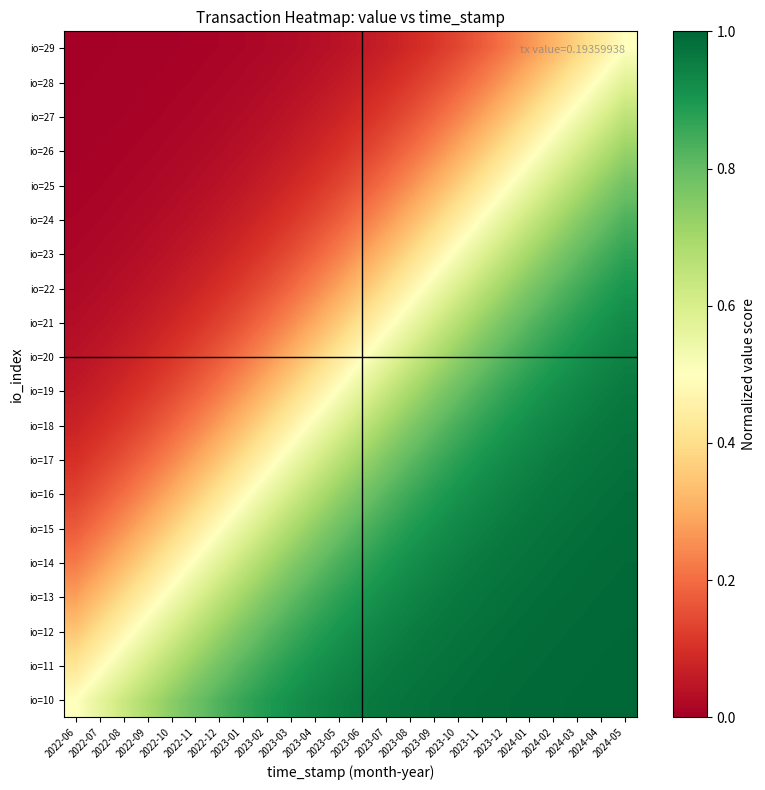

Reading right to left, what are all the values shown in this chart?

io=10: 2024-05=1.0	2024-04=1.0	2024-03=1.0	2024-02=1.0	2024-01=1.0	2023-12=1.0	2023-11=1.0	2023-10=1.0	2023-09=1.0	2023-08=1.0	2023-07=1.0	2023-06=1.0	2023-05=0.9	2023-04=0.9	2023-03=0.9	2023-02=0.9	2023-01=0.9	2022-12=0.8	2022-11=0.8	2022-10=0.7	2022-09=0.7	2022-08=0.6	2022-07=0.6	2022-06=0.5
io=11: 2024-05=1.0	2024-04=1.0	2024-03=1.0	2024-02=1.0	2024-01=1.0	2023-12=1.0	2023-11=1.0	2023-10=1.0	2023-09=1.0	2023-08=1.0	2023-07=1.0	2023-06=0.9	2023-05=0.9	2023-04=0.9	2023-03=0.9	2023-02=0.9	2023-01=0.8	2022-12=0.8	2022-11=0.7	2022-10=0.7	2022-09=0.6	2022-08=0.6	2022-07=0.5	2022-06=0.4
io=12: 2024-05=1.0	2024-04=1.0	2024-03=1.0	2024-02=1.0	2024-01=1.0	2023-12=1.0	2023-11=1.0	2023-10=1.0	2023-09=1.0	2023-08=1.0	2023-07=0.9	2023-06=0.9	2023-05=0.9	2023-04=0.9	2023-03=0.8	2023-02=0.8	2023-01=0.8	2022-12=0.7	2022-11=0.7	2022-10=0.6	2022-09=0.5	2022-08=0.5	2022-07=0.4	2022-06=0.3
io=13: 2024-05=1.0	2024-04=1.0	2024-03=1.0	2024-02=1.0	2024-01=1.0	2023-12=1.0	2023-11=1.0	2023-10=1.0	2023-09=1.0	2023-08=0.9	2023-07=0.9	2023-06=0.9	2023-05=0.9	2023-04=0.8	2023-03=0.8	2023-02=0.8	2023-01=0.7	2022-12=0.7	2022-11=0.6	2022-10=0.5	2022-09=0.5	2022-08=0.4	2022-07=0.3	2022-06=0.3
io=14: 2024-05=1.0	2024-04=1.0	2024-03=1.0	2024-02=1.0	2024-01=1.0	2023-12=1.0	2023-11=1.0	2023-10=0.9	2023-09=0.9	2023-08=0.9	2023-07=0.9	2023-06=0.9	2023-05=0.8	2023-04=0.8	2023-03=0.7	2023-02=0.7	2023-01=0.6	2022-12=0.6	2022-11=0.5	2022-10=0.4	2022-09=0.4	2022-08=0.3	2022-07=0.3	2022-06=0.2
io=15: 2024-05=1.0	2024-04=1.0	2024-03=1.0	2024-02=1.0	2024-01=1.0	2023-12=1.0	2023-11=0.9	2023-10=0.9	2023-09=0.9	2023-08=0.9	2023-07=0.9	2023-06=0.8	2023-05=0.8	2023-04=0.7	2023-03=0.7	2023-02=0.6	2023-01=0.6	2022-12=0.5	2022-11=0.4	2022-10=0.4	2022-09=0.3	2022-08=0.3	2022-07=0.2	2022-06=0.2
io=16: 2024-05=1.0	2024-04=1.0	2024-03=1.0	2024-02=1.0	2024-01=1.0	2023-12=0.9	2023-11=0.9	2023-10=0.9	2023-09=0.9	2023-08=0.9	2023-07=0.8	2023-06=0.8	2023-05=0.7	2023-04=0.7	2023-03=0.6	2023-02=0.5	2023-01=0.5	2022-12=0.4	2022-11=0.4	2022-10=0.3	2022-09=0.2	2022-08=0.2	2022-07=0.2	2022-06=0.1
io=17: 2024-05=1.0	2024-04=1.0	2024-03=1.0	2024-02=1.0	2024-01=0.9	2023-12=0.9	2023-11=0.9	2023-10=0.9	2023-09=0.8	2023-08=0.8	2023-07=0.8	2023-06=0.7	2023-05=0.7	2023-04=0.6	2023-03=0.5	2023-02=0.5	2023-01=0.4	2022-12=0.3	2022-11=0.3	2022-10=0.2	2022-09=0.2	2022-08=0.2	2022-07=0.1	2022-06=0.1
io=18: 2024-05=1.0	2024-04=1.0	2024-03=1.0	2024-02=0.9	2024-01=0.9	2023-12=0.9	2023-11=0.9	2023-10=0.8	2023-09=0.8	2023-08=0.8	2023-07=0.7	2023-06=0.6	2023-05=0.6	2023-04=0.5	2023-03=0.5	2023-02=0.4	2023-01=0.3	2022-12=0.3	2022-11=0.2	2022-10=0.2	2022-09=0.1	2022-08=0.1	2022-07=0.1	2022-06=0.1
io=19: 2024-05=1.0	2024-04=0.9	2024-03=0.9	2024-02=0.9	2024-01=0.9	2023-12=0.9	2023-11=0.8	2023-10=0.8	2023-09=0.7	2023-08=0.7	2023-07=0.6	2023-06=0.6	2023-05=0.5	2023-04=0.4	2023-03=0.4	2023-02=0.3	2023-01=0.3	2022-12=0.2	2022-11=0.2	2022-10=0.1	2022-09=0.1	2022-08=0.1	2022-07=0.1	2022-06=0.1
io=20: 2024-05=0.9	2024-04=0.9	2024-03=0.9	2024-02=0.9	2024-01=0.9	2023-12=0.8	2023-11=0.8	2023-10=0.7	2023-09=0.7	2023-08=0.6	2023-07=0.6	2023-06=0.5	2023-05=0.4	2023-04=0.4	2023-03=0.3	2023-02=0.3	2023-01=0.2	2022-12=0.2	2022-11=0.1	2022-10=0.1	2022-09=0.1	2022-08=0.1	2022-07=0.1	2022-06=0.0
io=21: 2024-05=0.9	2024-04=0.9	2024-03=0.9	2024-02=0.9	2024-01=0.8	2023-12=0.8	2023-11=0.7	2023-10=0.7	2023-09=0.6	2023-08=0.5	2023-07=0.5	2023-06=0.4	2023-05=0.4	2023-04=0.3	2023-03=0.2	2023-02=0.2	2023-01=0.2	2022-12=0.1	2022-11=0.1	2022-10=0.1	2022-09=0.1	2022-08=0.0	2022-07=0.0	2022-06=0.0
io=22: 2024-05=0.9	2024-04=0.9	2024-03=0.8	2024-02=0.8	2024-01=0.8	2023-12=0.7	2023-11=0.7	2023-10=0.6	2023-09=0.5	2023-08=0.5	2023-07=0.4	2023-06=0.3	2023-05=0.3	2023-04=0.2	2023-03=0.2	2023-02=0.2	2023-01=0.1	2022-12=0.1	2022-11=0.1	2022-10=0.1	2022-09=0.0	2022-08=0.0	2022-07=0.0	2022-06=0.0
io=23: 2024-05=0.9	2024-04=0.8	2024-03=0.8	2024-02=0.8	2024-01=0.7	2023-12=0.6	2023-11=0.6	2023-10=0.5	2023-09=0.5	2023-08=0.4	2023-07=0.3	2023-06=0.3	2023-05=0.2	2023-04=0.2	2023-03=0.1	2023-02=0.1	2023-01=0.1	2022-12=0.1	2022-11=0.1	2022-10=0.0	2022-09=0.0	2022-08=0.0	2022-07=0.0	2022-06=0.0
io=24: 2024-05=0.8	2024-04=0.8	2024-03=0.7	2024-02=0.7	2024-01=0.6	2023-12=0.6	2023-11=0.5	2023-10=0.4	2023-09=0.4	2023-08=0.3	2023-07=0.3	2023-06=0.2	2023-05=0.2	2023-04=0.1	2023-03=0.1	2023-02=0.1	2023-01=0.1	2022-12=0.1	2022-11=0.0	2022-10=0.0	2022-09=0.0	2022-08=0.0	2022-07=0.0	2022-06=0.0
io=25: 2024-05=0.8	2024-04=0.7	2024-03=0.7	2024-02=0.6	2024-01=0.6	2023-12=0.5	2023-11=0.4	2023-10=0.4	2023-09=0.3	2023-08=0.3	2023-07=0.2	2023-06=0.2	2023-05=0.1	2023-04=0.1	2023-03=0.1	2023-02=0.1	2023-01=0.1	2022-12=0.0	2022-11=0.0	2022-10=0.0	2022-09=0.0	2022-08=0.0	2022-07=0.0	2022-06=0.0
io=26: 2024-05=0.7	2024-04=0.7	2024-03=0.6	2024-02=0.5	2024-01=0.5	2023-12=0.4	2023-11=0.4	2023-10=0.3	2023-09=0.2	2023-08=0.2	2023-07=0.2	2023-06=0.1	2023-05=0.1	2023-04=0.1	2023-03=0.1	2023-02=0.0	2023-01=0.0	2022-12=0.0	2022-11=0.0	2022-10=0.0	2022-09=0.0	2022-08=0.0	2022-07=0.0	2022-06=0.0
io=27: 2024-05=0.7	2024-04=0.6	2024-03=0.5	2024-02=0.5	2024-01=0.4	2023-12=0.3	2023-11=0.3	2023-10=0.2	2023-09=0.2	2023-08=0.2	2023-07=0.1	2023-06=0.1	2023-05=0.1	2023-04=0.1	2023-03=0.0	2023-02=0.0	2023-01=0.0	2022-12=0.0	2022-11=0.0	2022-10=0.0	2022-09=0.0	2022-08=0.0	2022-07=0.0	2022-06=0.0
io=28: 2024-05=0.6	2024-04=0.5	2024-03=0.4	2024-02=0.4	2024-01=0.3	2023-12=0.3	2023-11=0.2	2023-10=0.2	2023-09=0.1	2023-08=0.1	2023-07=0.1	2023-06=0.1	2023-05=0.1	2023-04=0.0	2023-03=0.0	2023-02=0.0	2023-01=0.0	2022-12=0.0	2022-11=0.0	2022-10=0.0	2022-09=0.0	2022-08=0.0	2022-07=0.0	2022-06=0.0
io=29: 2024-05=0.5	2024-04=0.4	2024-03=0.4	2024-02=0.3	2024-01=0.3	2023-12=0.2	2023-11=0.2	2023-10=0.1	2023-09=0.1	2023-08=0.1	2023-07=0.1	2023-06=0.1	2023-05=0.0	2023-04=0.0	2023-03=0.0	2023-02=0.0	2023-01=0.0	2022-12=0.0	2022-11=0.0	2022-10=0.0	2022-09=0.0	2022-08=0.0	2022-07=0.0	2022-06=0.0